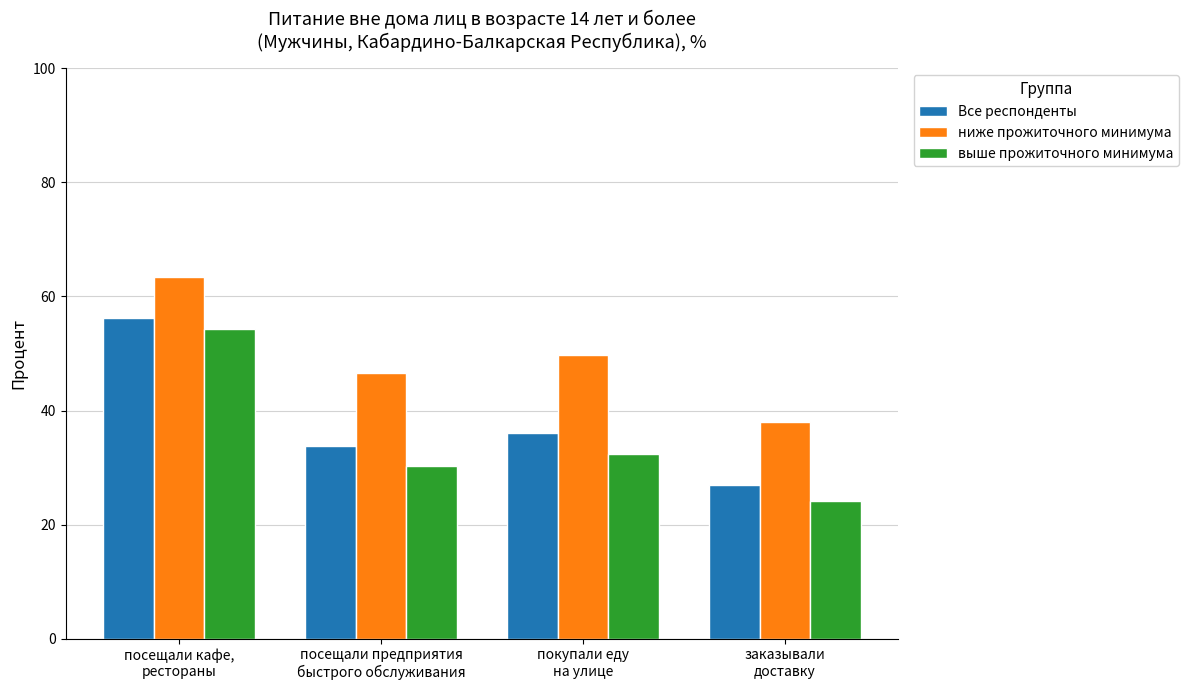

True or false: Все респонденты has a value of 36.1 at покупали еду
на улице.

True